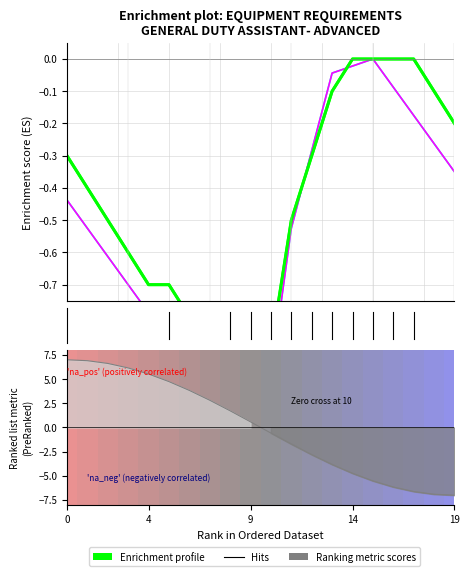

What value does the Ranking metric scores series have at 13?

-3.8